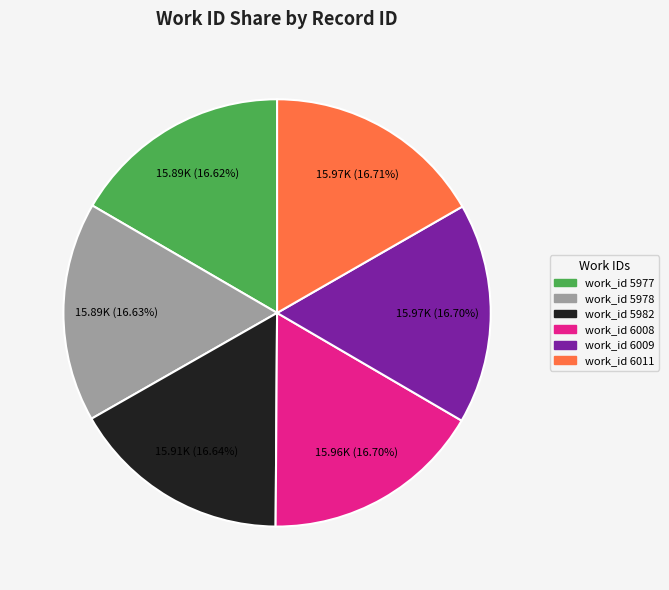

Is there any slice that represents more than half of the pie?

No